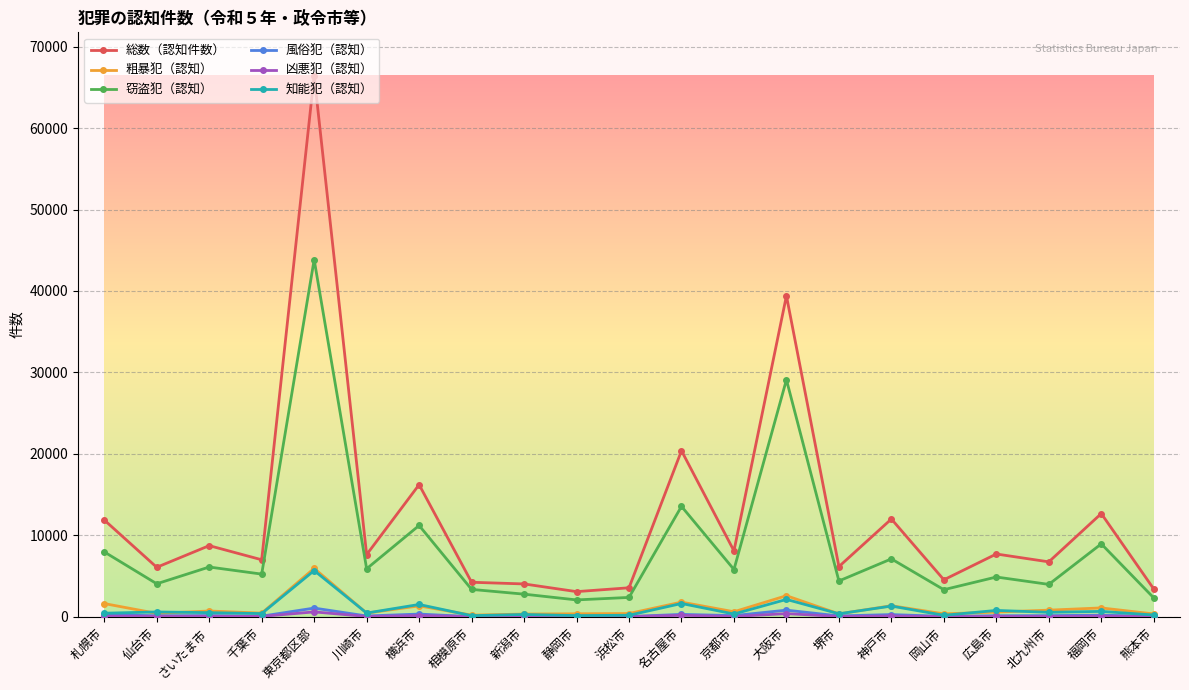

What is the total value across all series at 静岡市?

5808